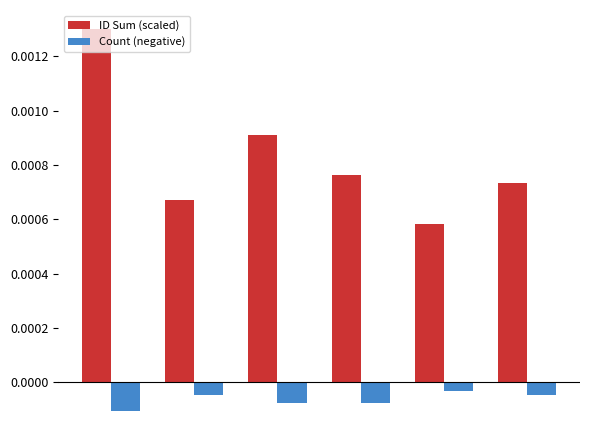

Count the ID Sum (scaled) values in the range 0 to 1.

6